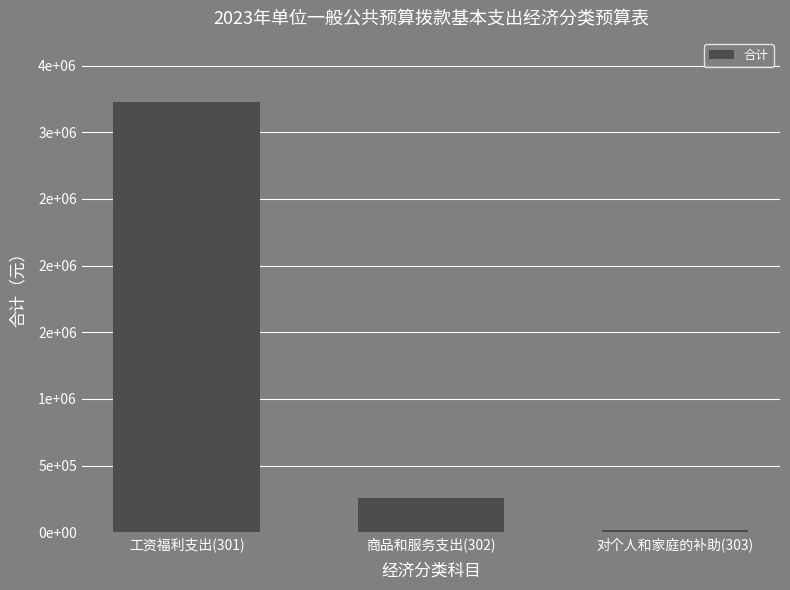

At which label does the data first exceed 259900?

工资福利支出(301)